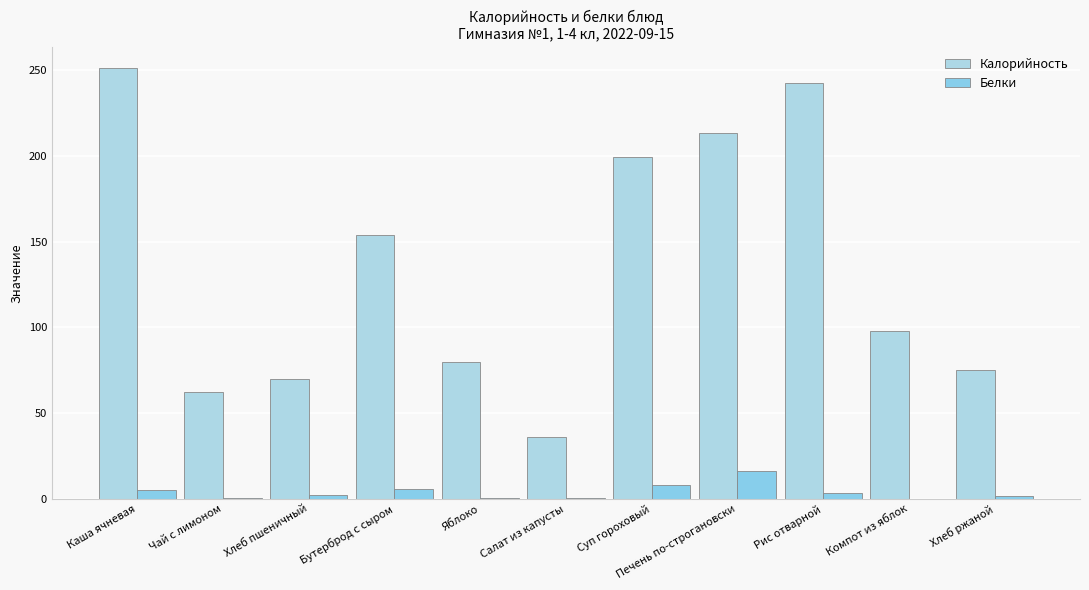

Count the number of categories in the chart.

11